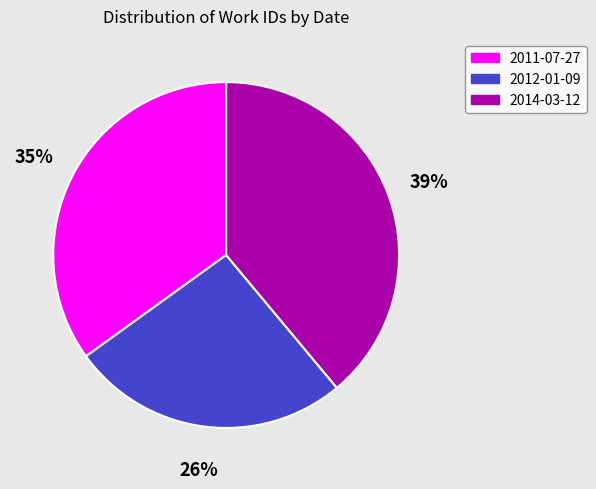

To the nearest percent, what portion does 2014-03-12 represent?

39%